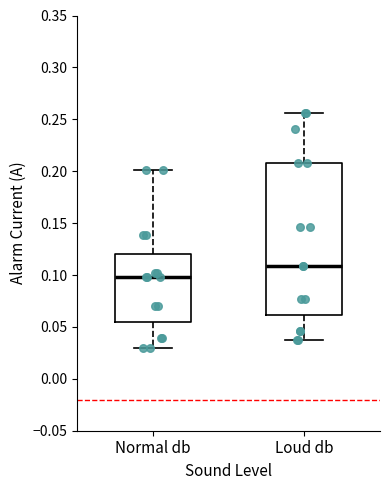

Which box's median line is the lowest?

Normal db